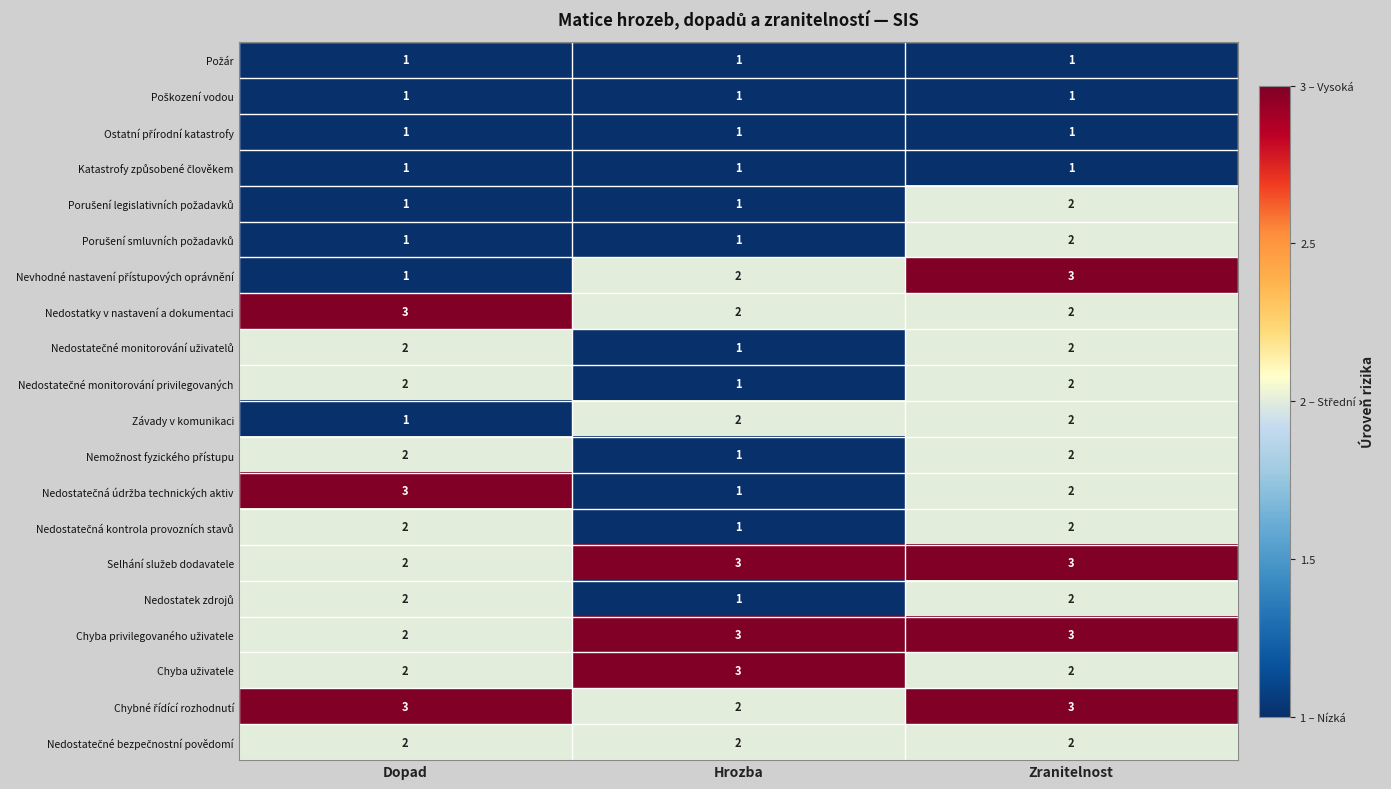

At how many categories does at least one series exceed 1?

3